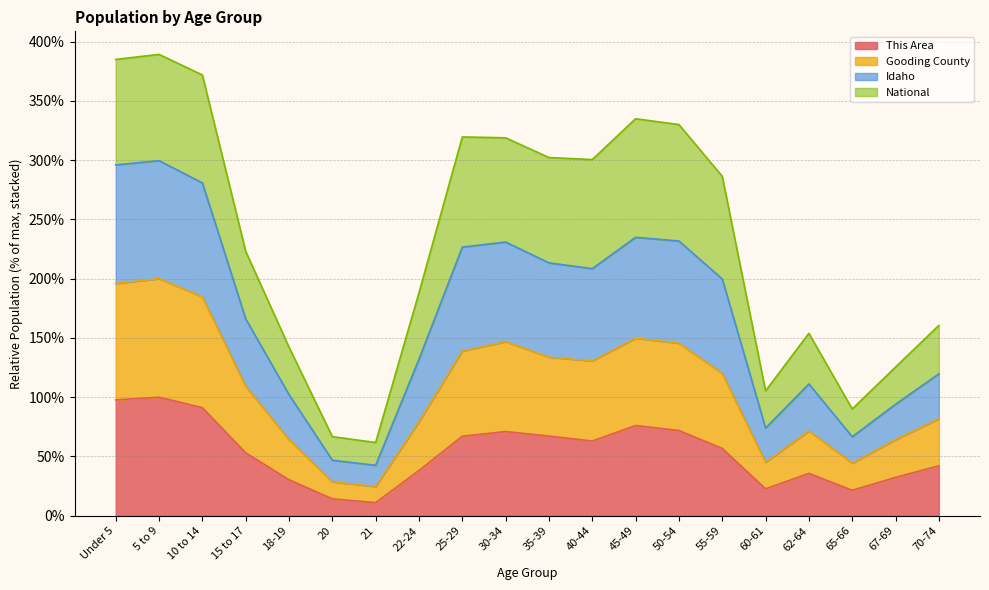

Which series changed the most between 35-39 and 40-44?

This Area